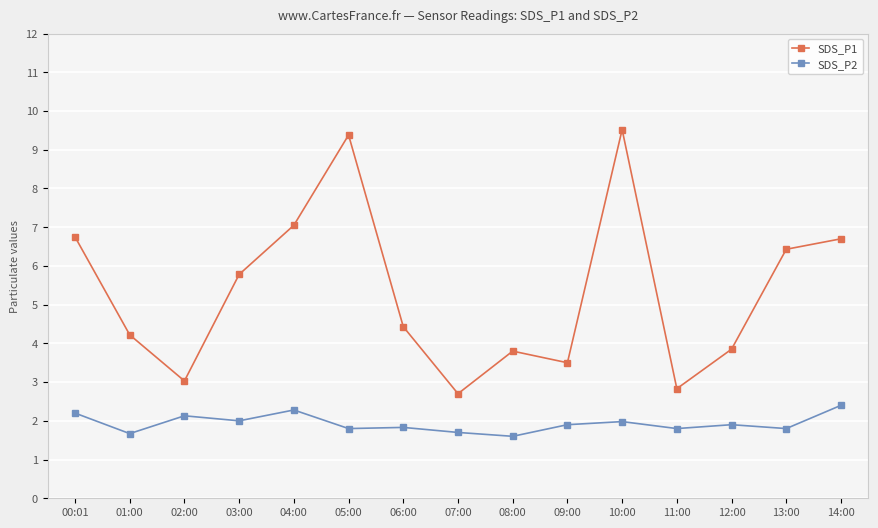

What is the label of the 11th point from the left?

10:00